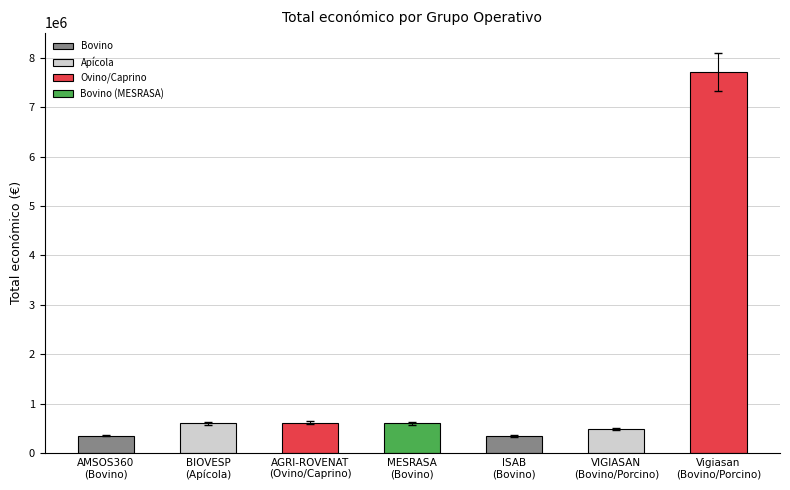

What is the greatest value displayed?

7717171